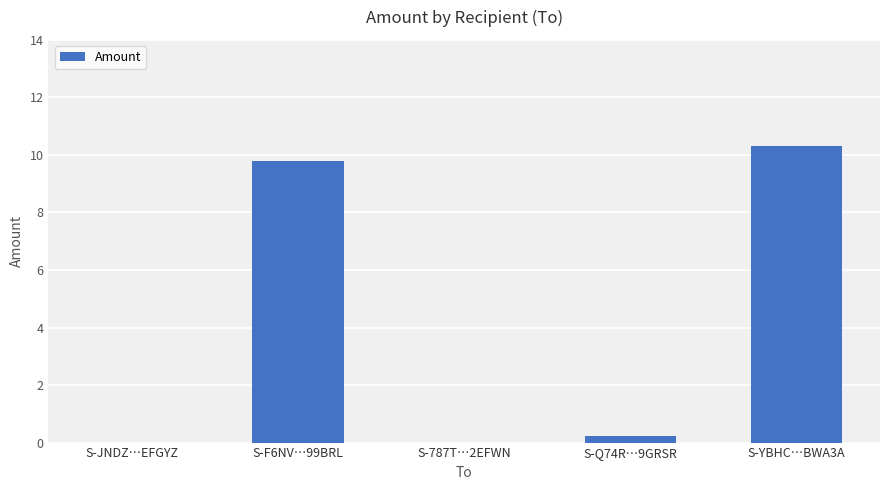

What is the difference between the values at S-F6NV…99BRL and S-YBHC…BWA3A?

0.5